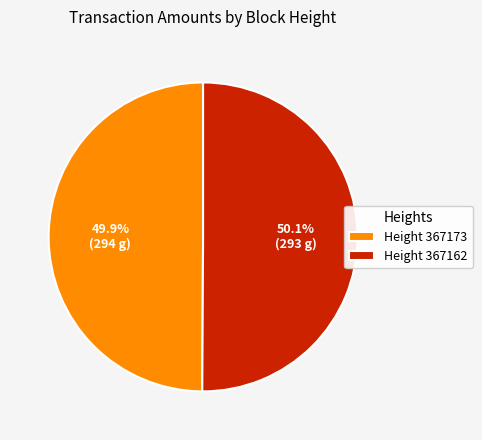

Does any single category account for the majority?

Yes